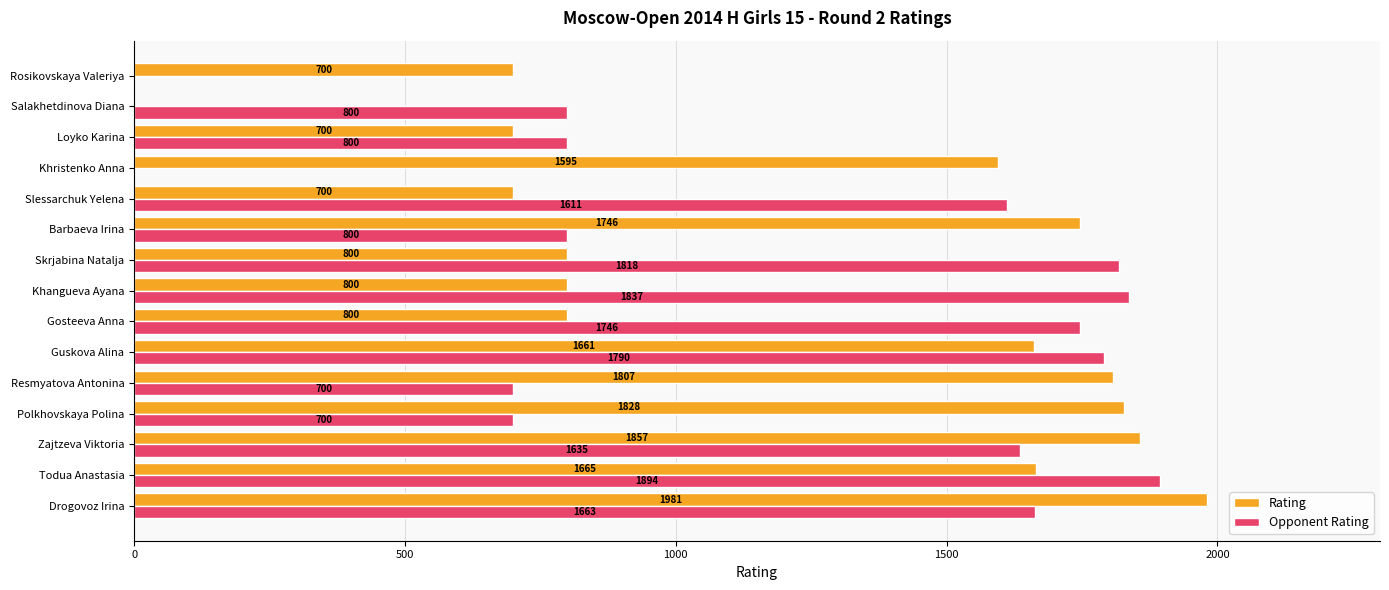

What is the sum of all Opponent Rating values?

17794